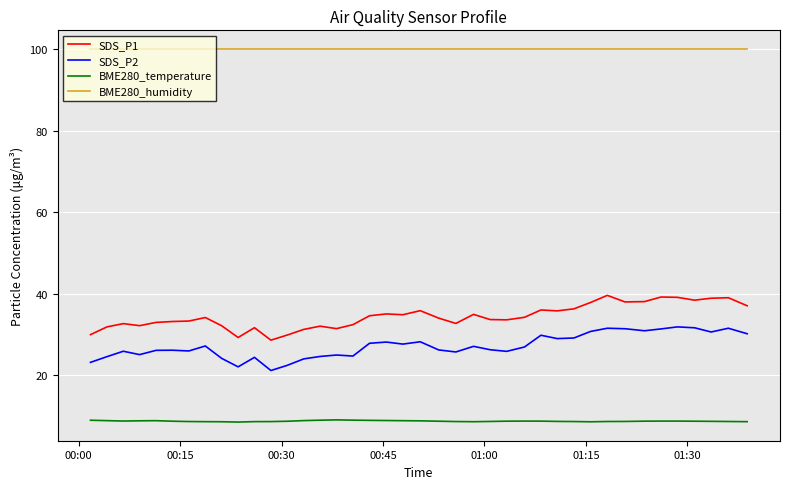

True or false: SDS_P1 and BME280_temperature cross at least once.

False